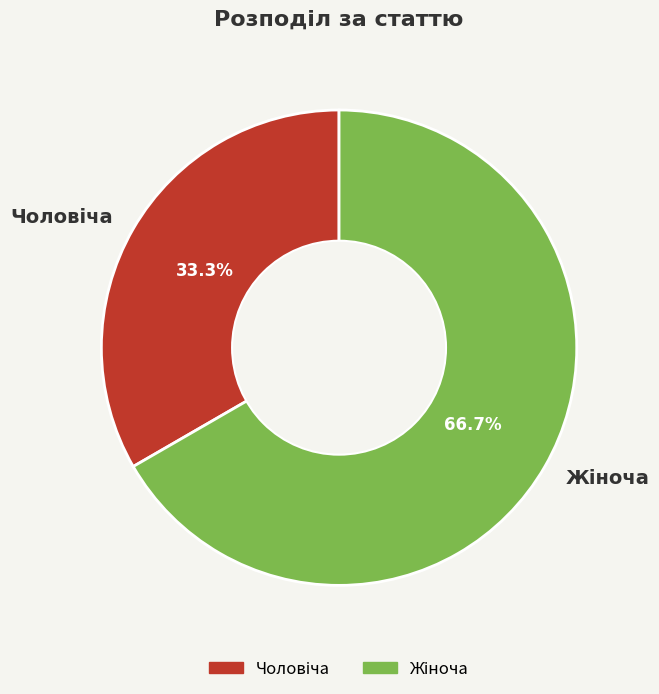

Is there any slice that represents more than half of the pie?

Yes